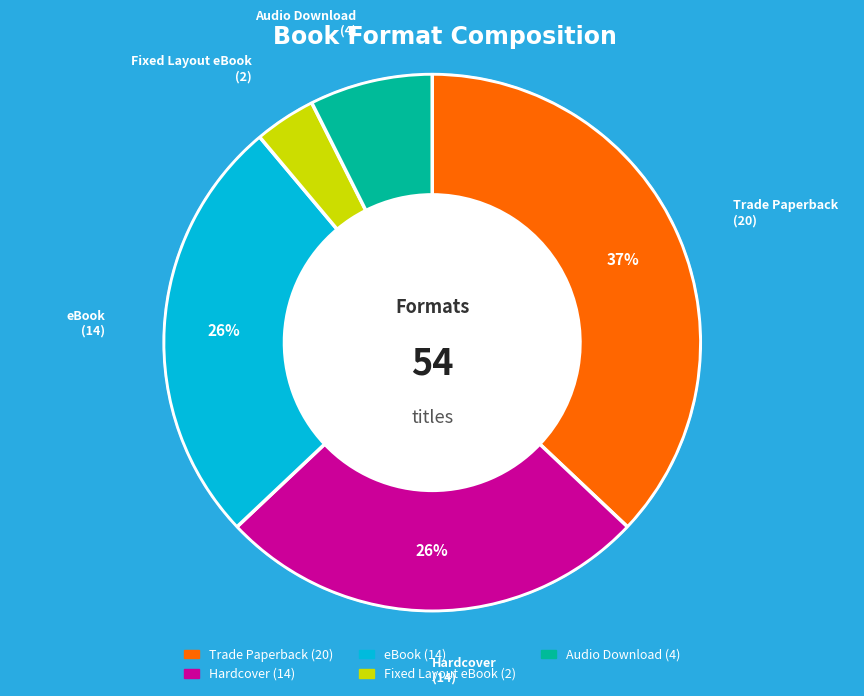

To the nearest percent, what percentage of the pie is Audio Download?

7%